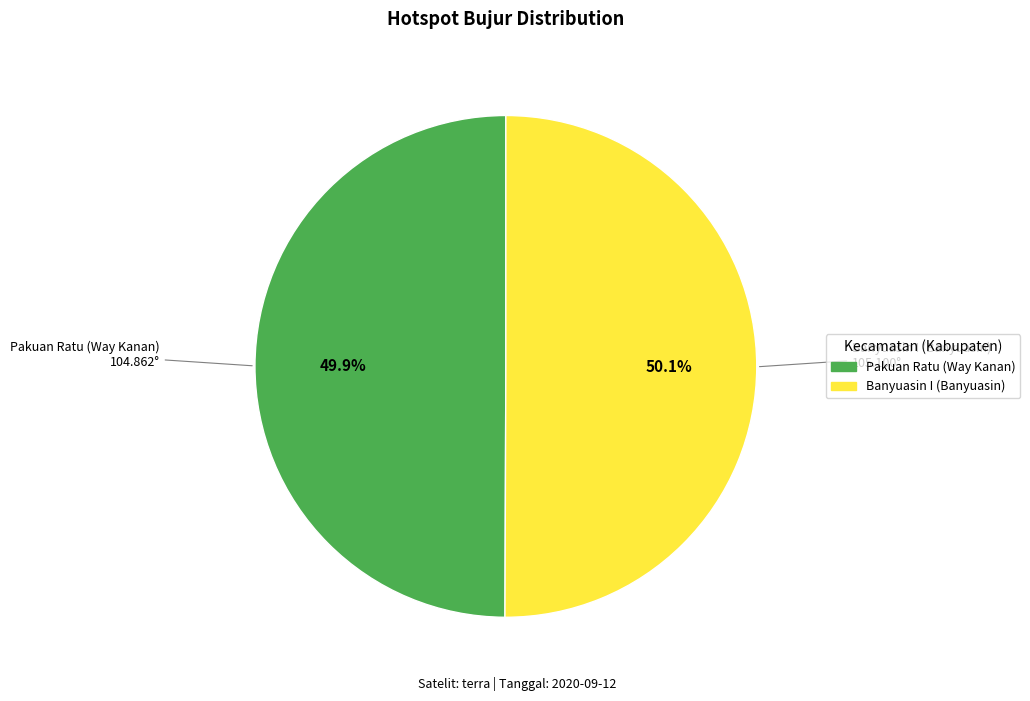

To the nearest percent, what portion does Banyuasin I (Banyuasin) represent?

50%